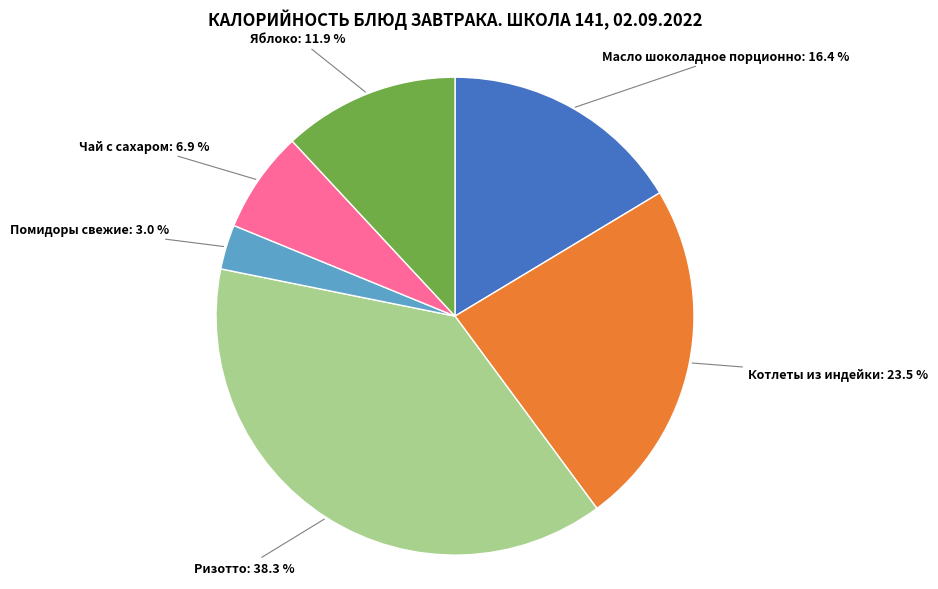

To the nearest percent, what is the average slice percentage?

17%